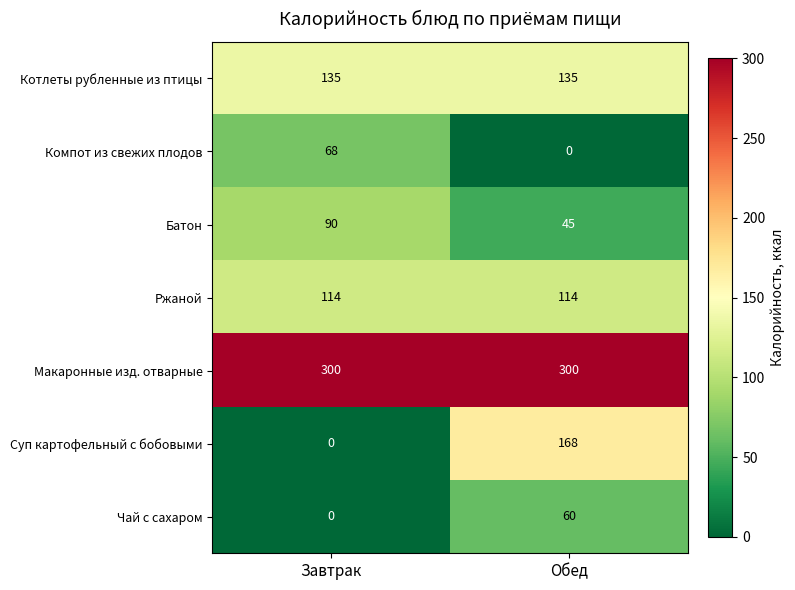

What is the maximum value for Макаронные изд. отварные?

300